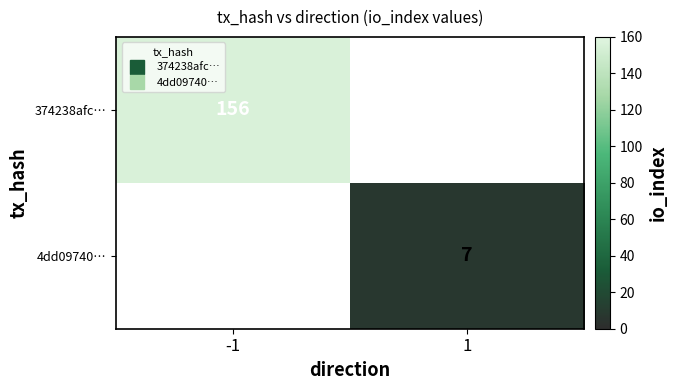

What is the smallest value displayed?

7.0